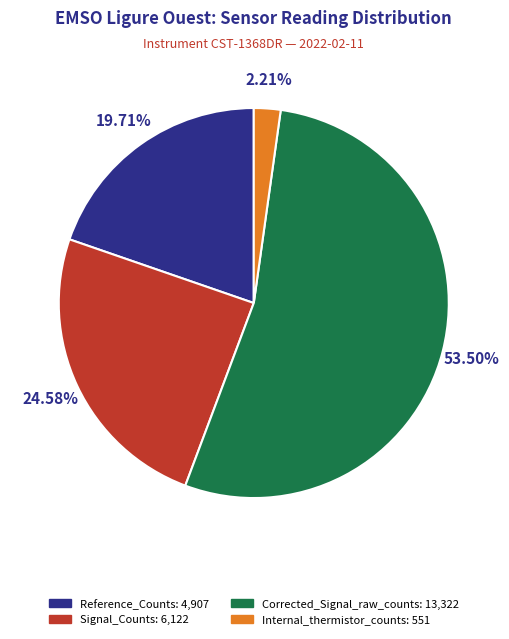

To the nearest percent, what portion does Reference_Counts represent?

20%